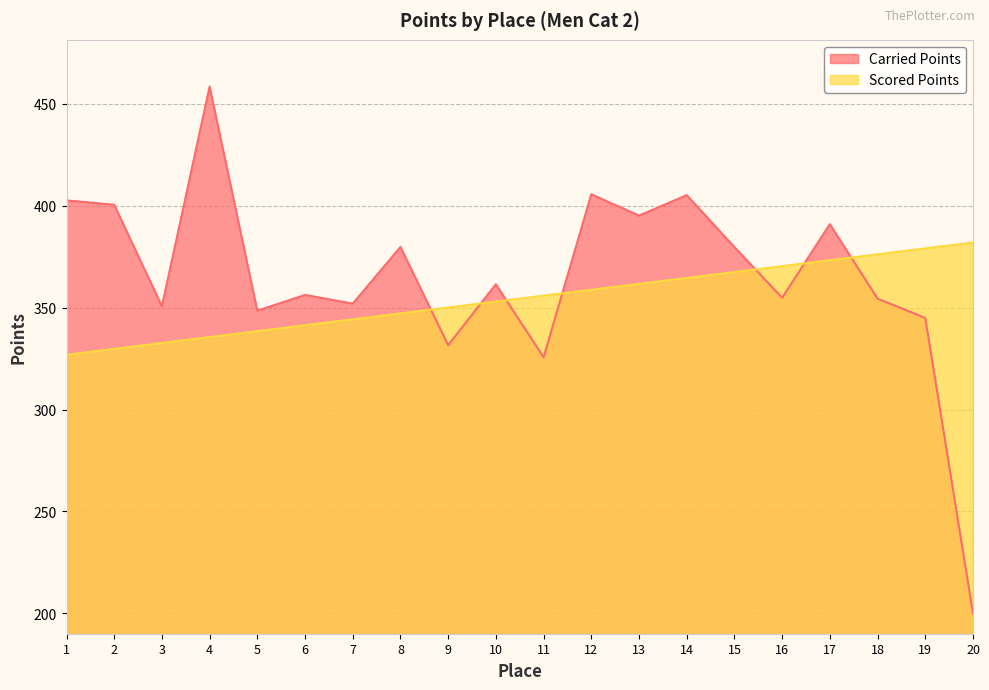

How many interior local valleys does the Carried Points series have?

7